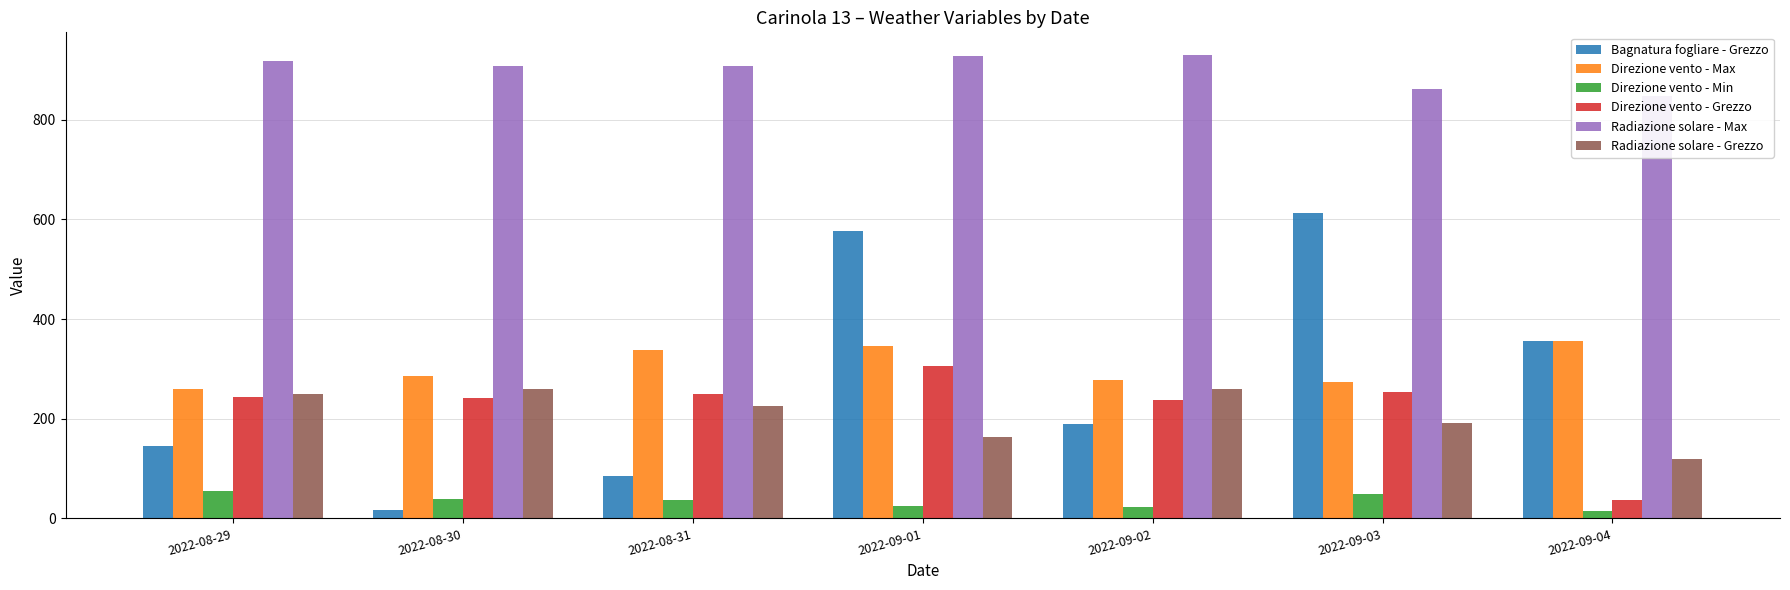

What is the total value across all series at 2022-08-30?

1748.2